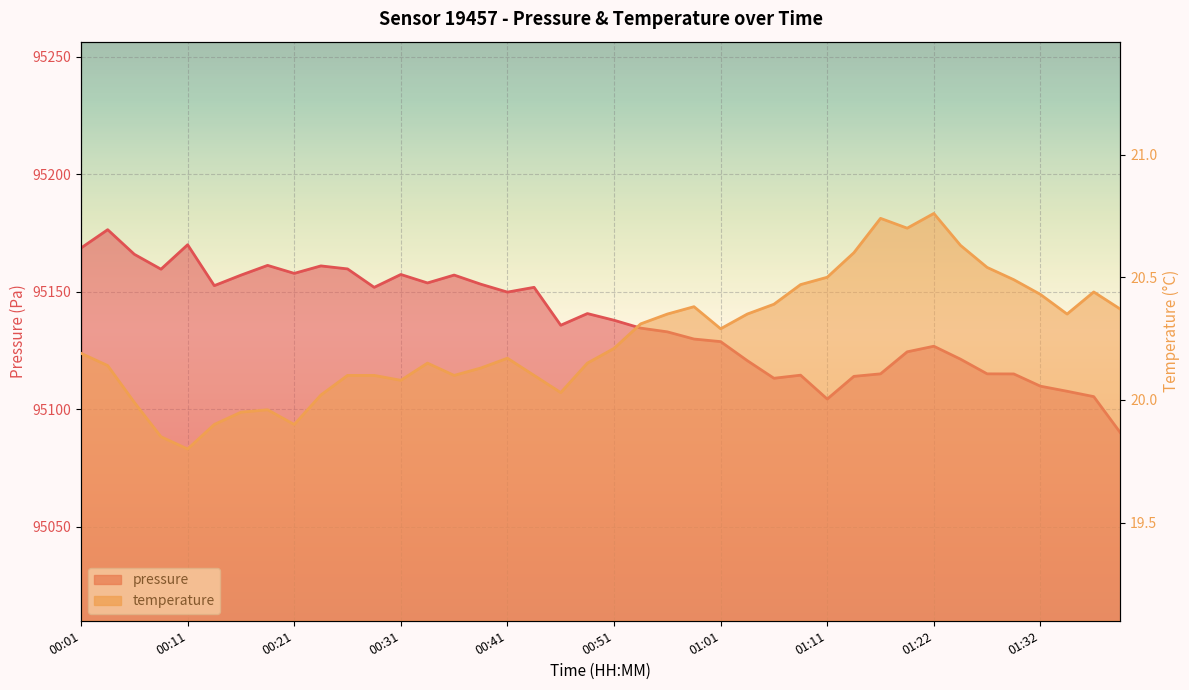

What is the label of the 5th point from the right?

01:30